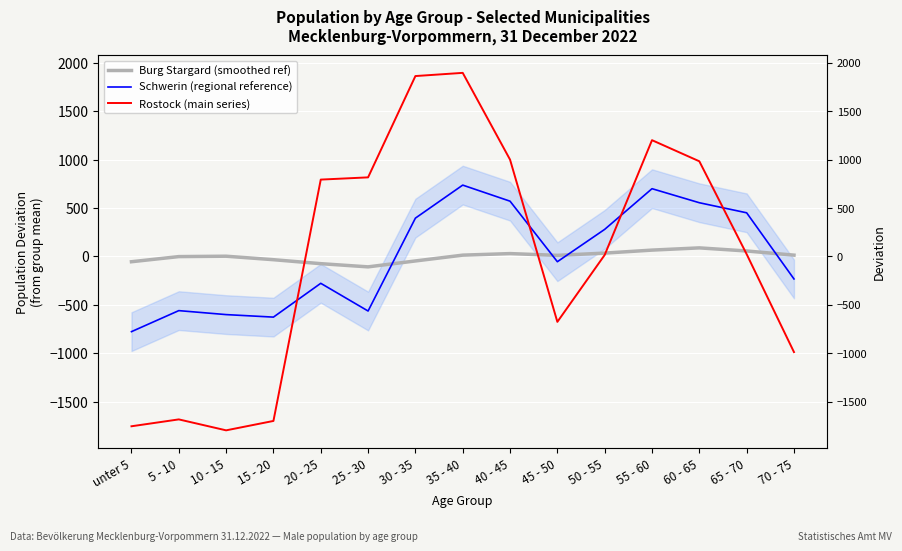

How many values in the Rostock (main series) series exceed 23?

8